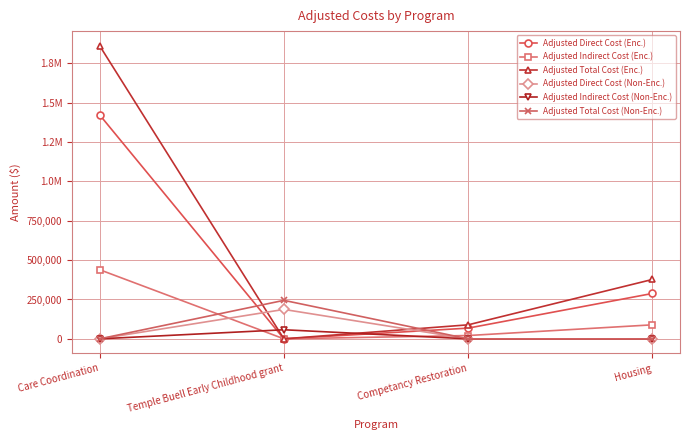

Reading left to right, extract all data points from this chart.

Adjusted Direct Cost (Enc.): Care Coordination=1422601.5	Temple Buell Early Childhood grant=0.0	Competancy Restoration=67987.0	Housing=288184.2
Adjusted Indirect Cost (Enc.): Care Coordination=439132.7	Temple Buell Early Childhood grant=0.0	Competancy Restoration=20986.4	Housing=88957.5
Adjusted Total Cost (Enc.): Care Coordination=1861734.2	Temple Buell Early Childhood grant=0.0	Competancy Restoration=88973.4	Housing=377141.7
Adjusted Direct Cost (Non-Enc.): Care Coordination=0.0	Temple Buell Early Childhood grant=186824.6	Competancy Restoration=0.0	Housing=0.0
Adjusted Indirect Cost (Non-Enc.): Care Coordination=0.0	Temple Buell Early Childhood grant=57669.5	Competancy Restoration=0.0	Housing=0.0
Adjusted Total Cost (Non-Enc.): Care Coordination=0.0	Temple Buell Early Childhood grant=244494.1	Competancy Restoration=0.0	Housing=0.0